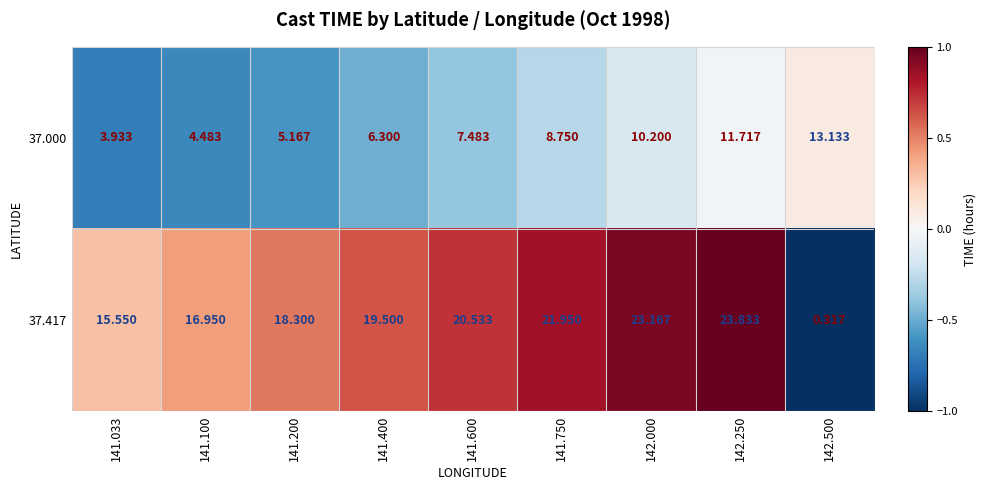

Is the value of 37.417 at 141.200 greater than the value of 37.000 at 141.033?

Yes